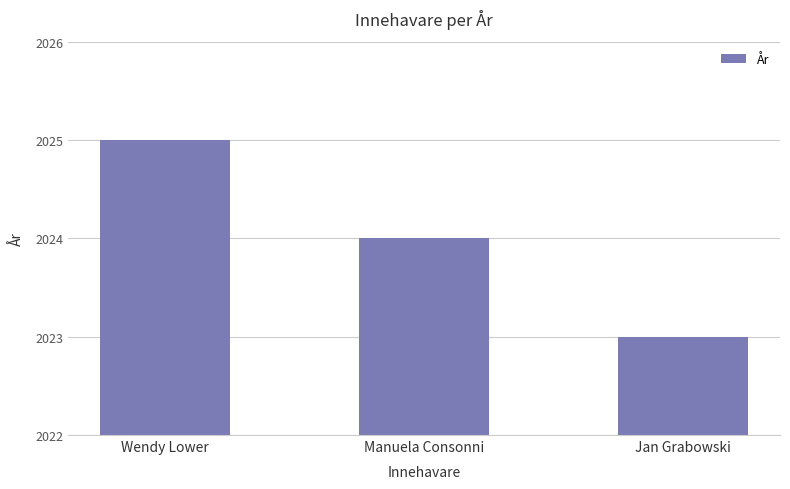

Rank the categories by value from lowest to highest.

Jan Grabowski, Manuela Consonni, Wendy Lower